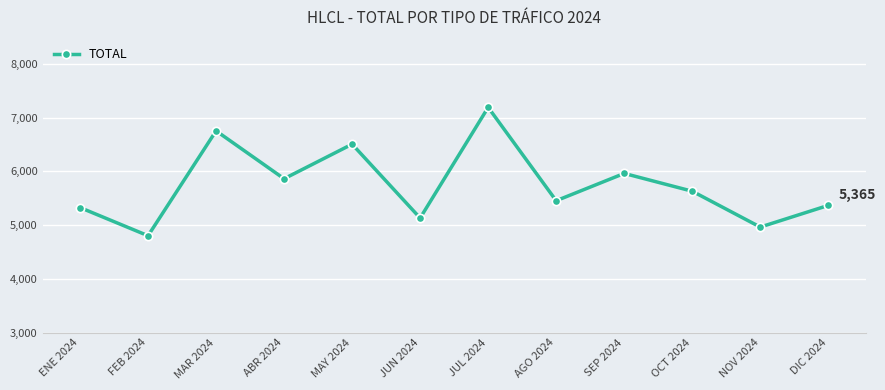

What is the maximum value shown in the chart?

7189